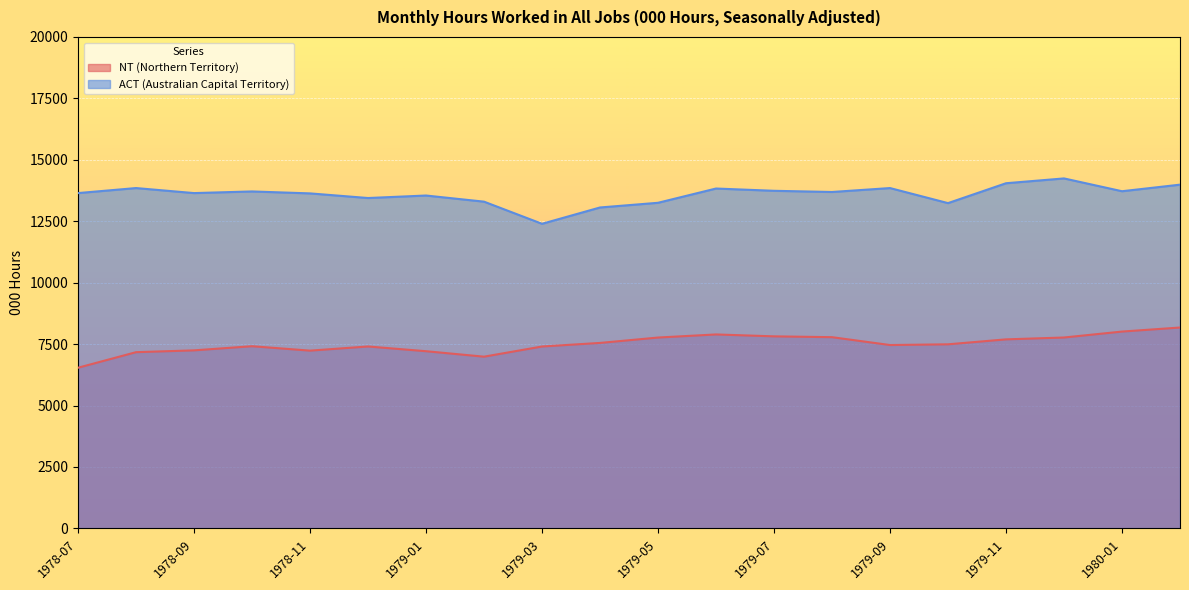

What is the spread (max minus min) of values at 1978-09?

6400.3